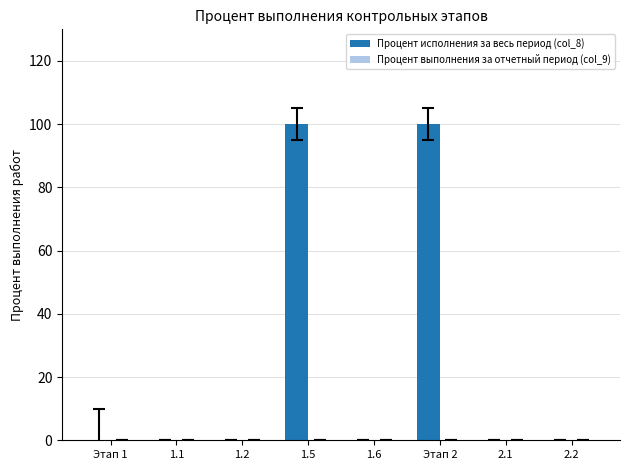

The value at 2.2 is 0. True or false?

True